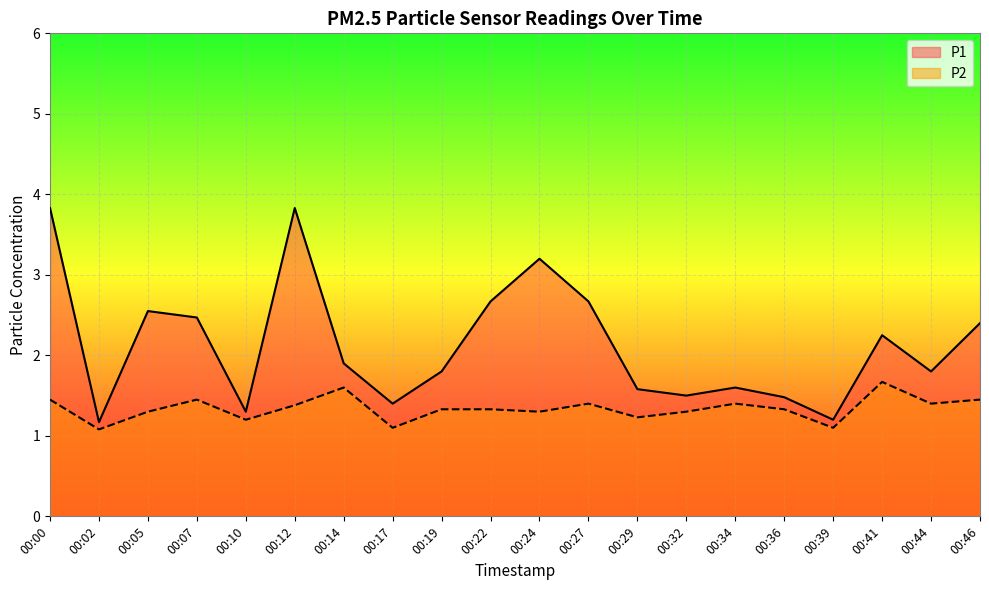

Does the chart display data point markers on the line(s)?

No